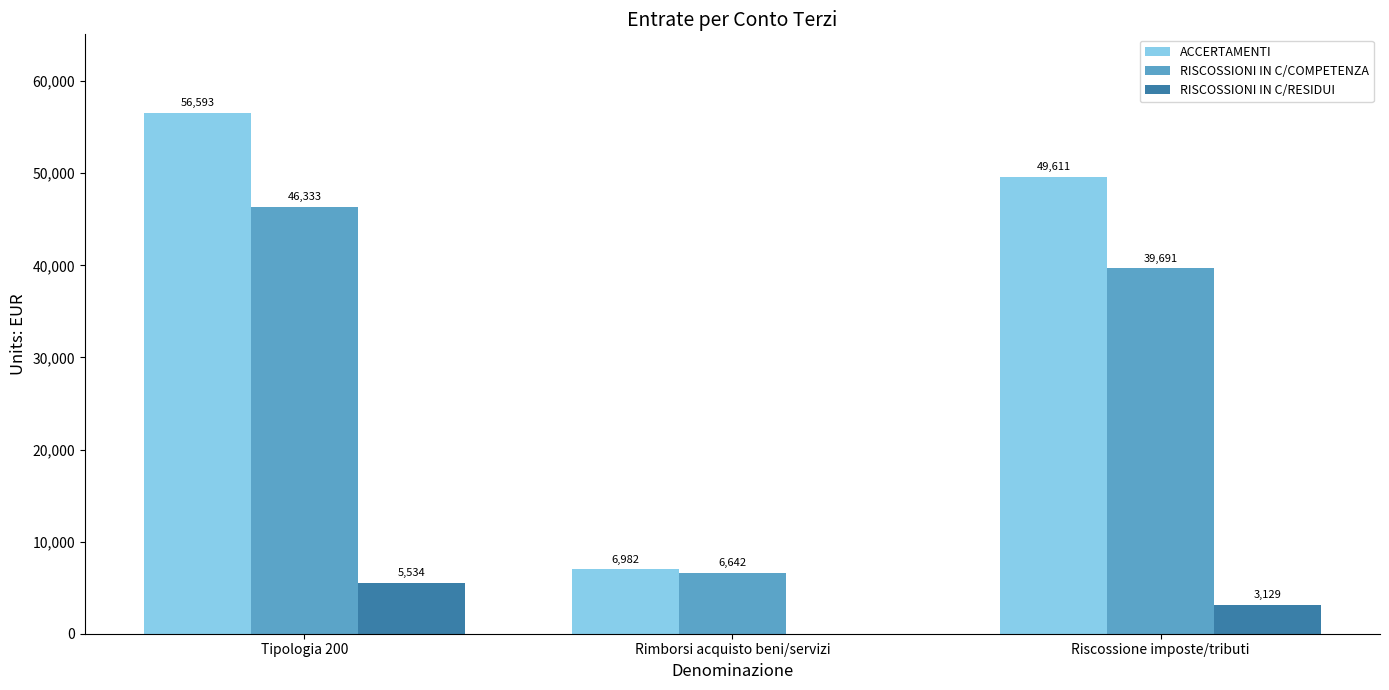

Between Rimborsi acquisto beni/servizi and Riscossione imposte/tributi, which series saw the biggest shift?

ACCERTAMENTI